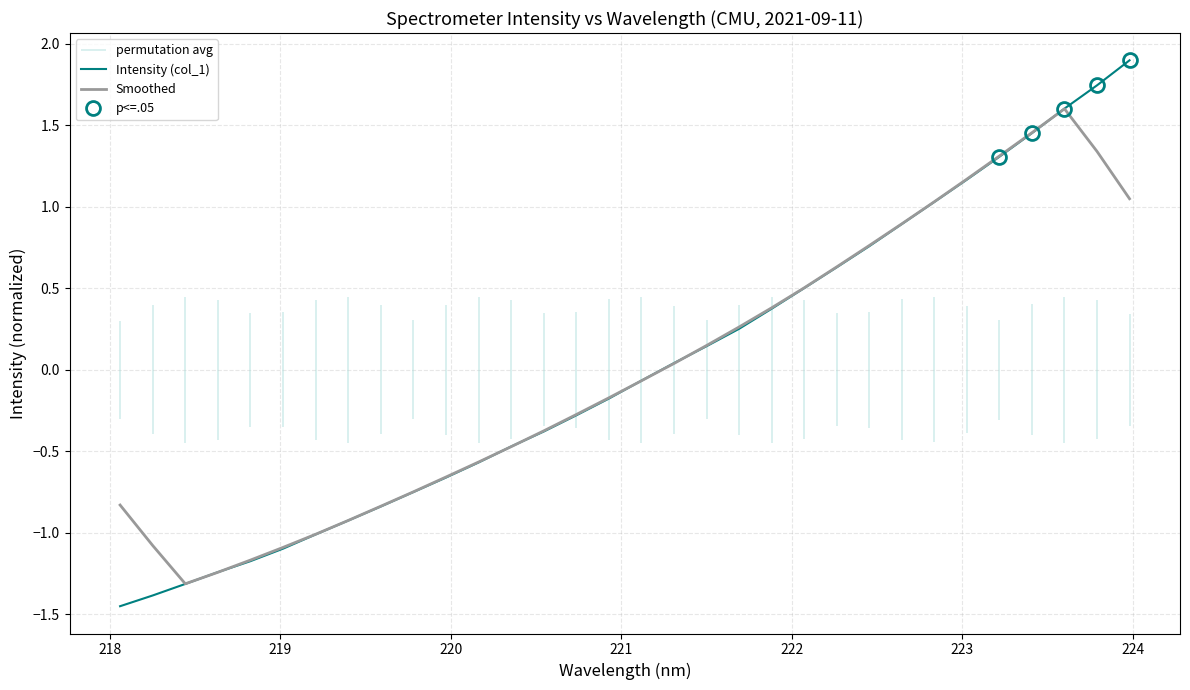

Which series ends up on top after the final intersection of Intensity (col_1) and Smoothed?

Intensity (col_1)